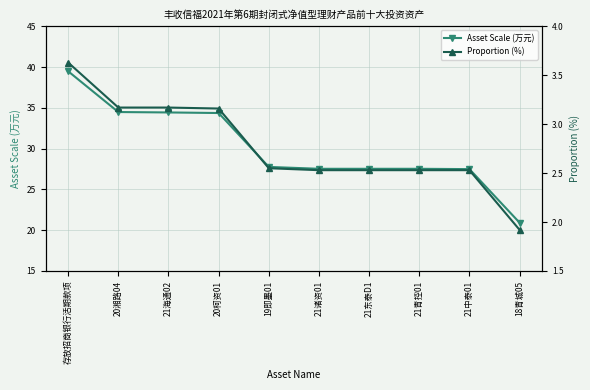

Which series has the widest spread of values?

Asset Scale (万元)